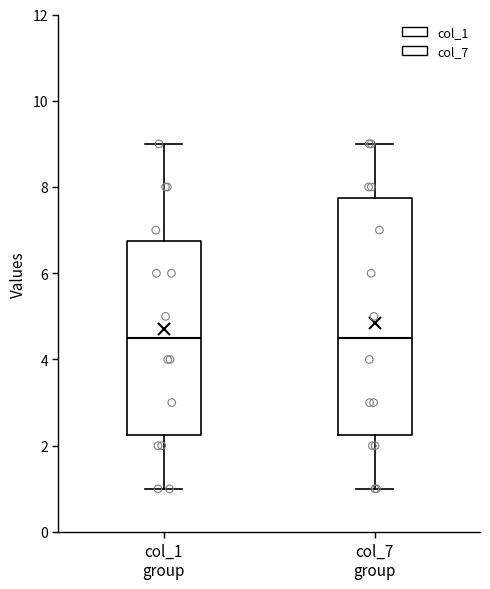

Reading left to right, read every box against the y-axis: the position of its median line, the range the box covers, and the ends of its whiskers. The values are not printed on the chart, so give them approximately, as read against the axis.

col_1 group: median 4.6, box 2.2 to 6.8, whiskers 1.0 to 9.0
col_7 group: median 4.6, box 2.2 to 7.8, whiskers 1.0 to 9.0